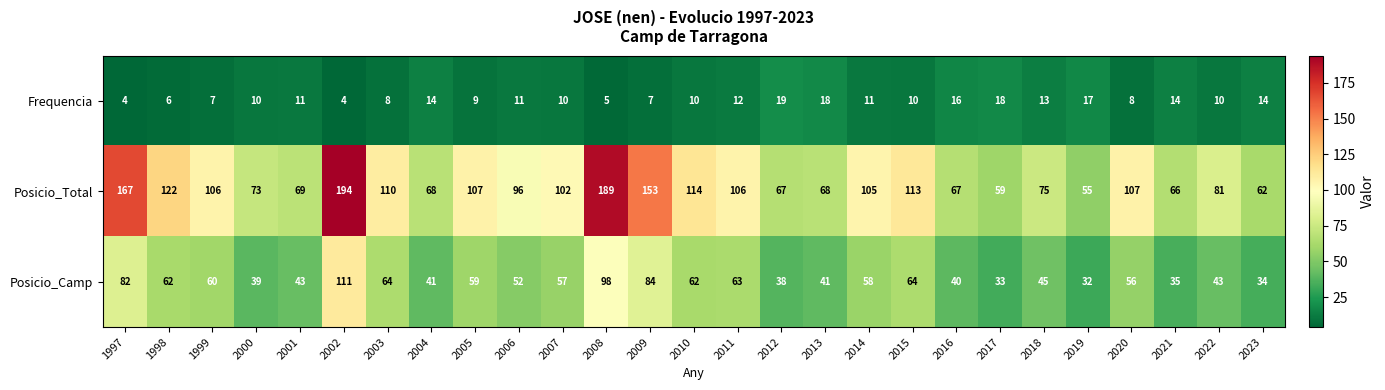

Rank the series by their average value, from lowest to highest.

Frequencia, Posicio_Camp, Posicio_Total